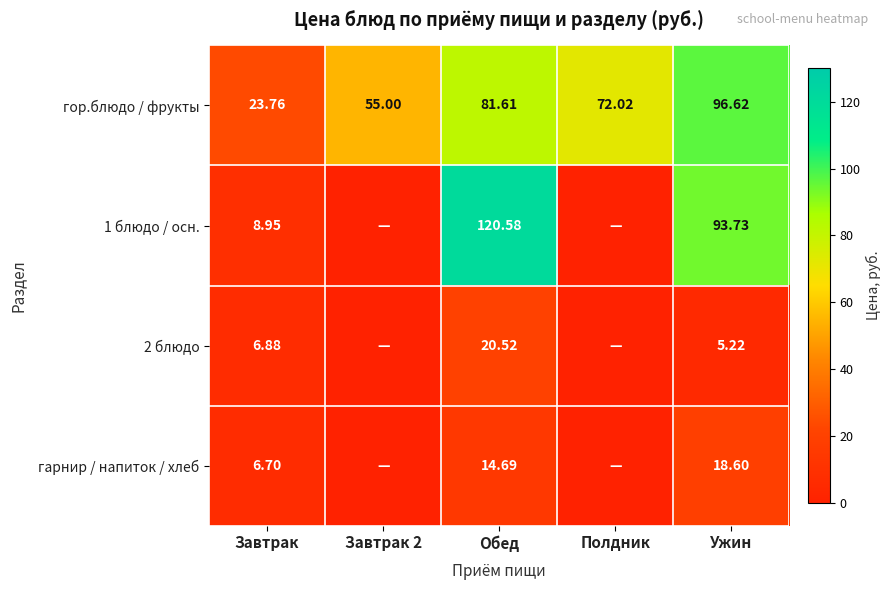

What is the total value across all series at Обед?

237.4